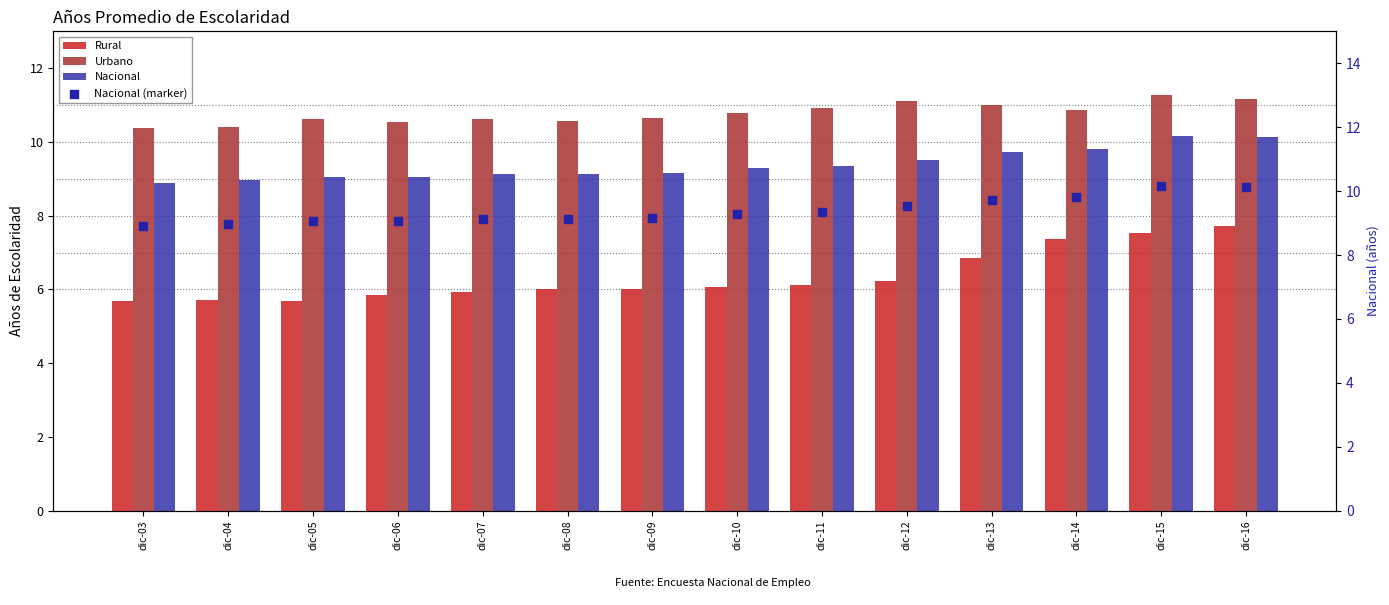

Which series has the widest spread of Y values?

Rural